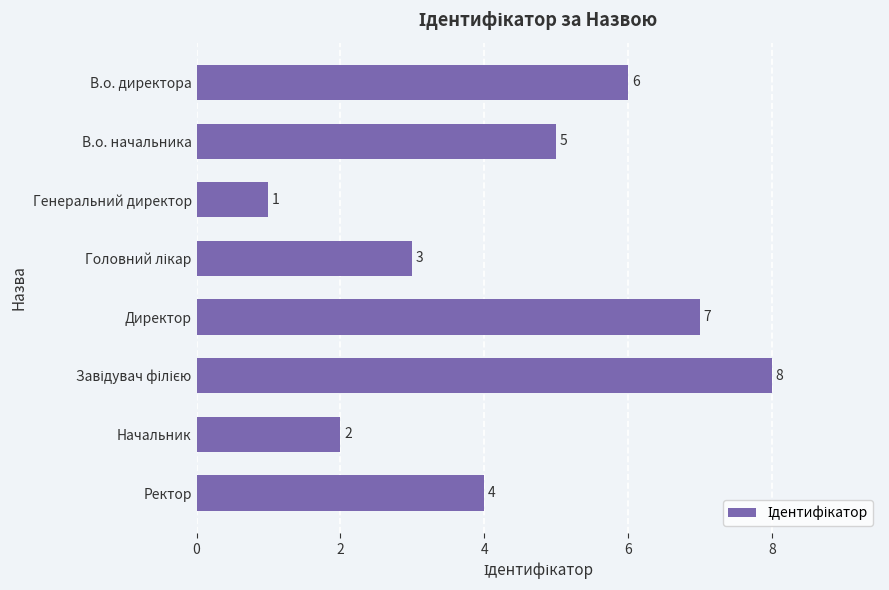

How many values are below 5?

4